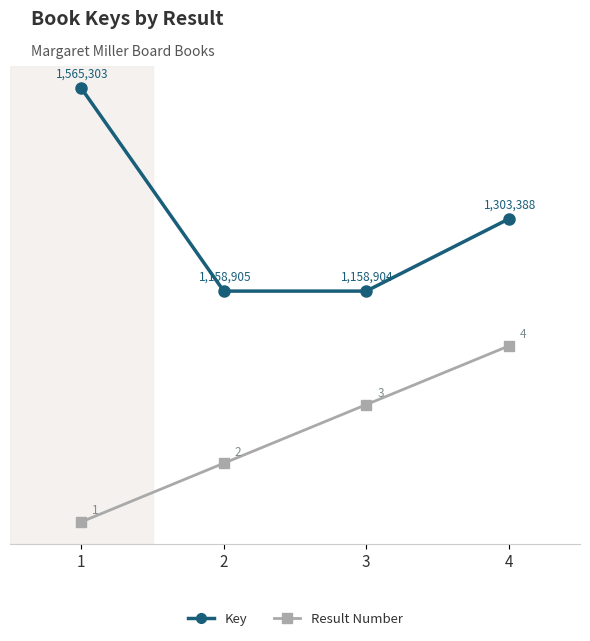

How many data points in Key are less than 1303388?

2